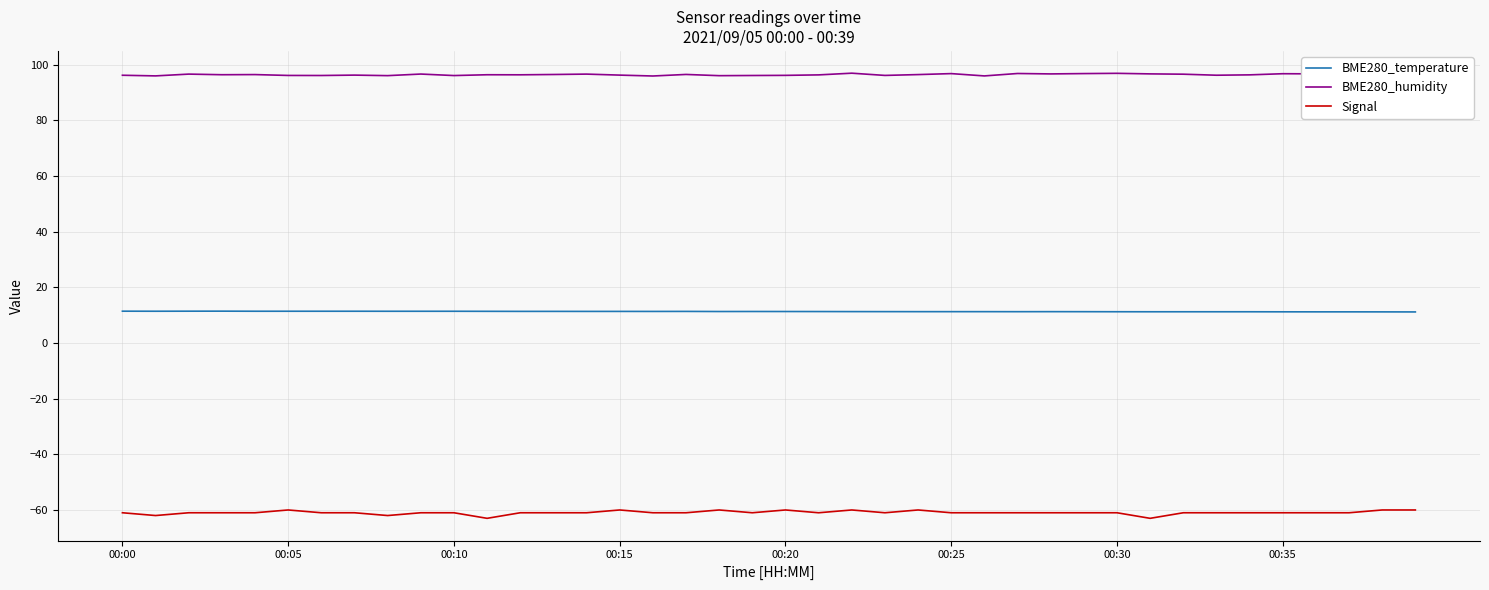

What is the lowest value of the BME280_temperature series?

11.1